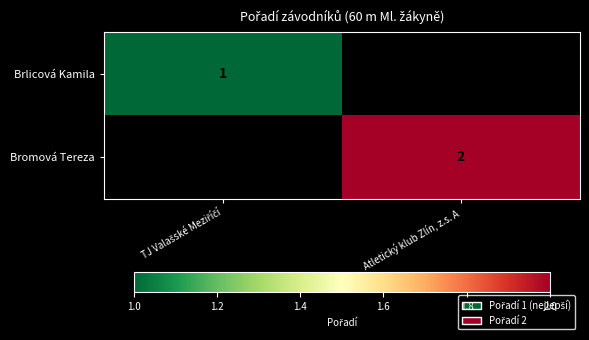

The Bromová Tereza series shows 2 at Atletický klub Zlín, z.s. A. True or false?

True